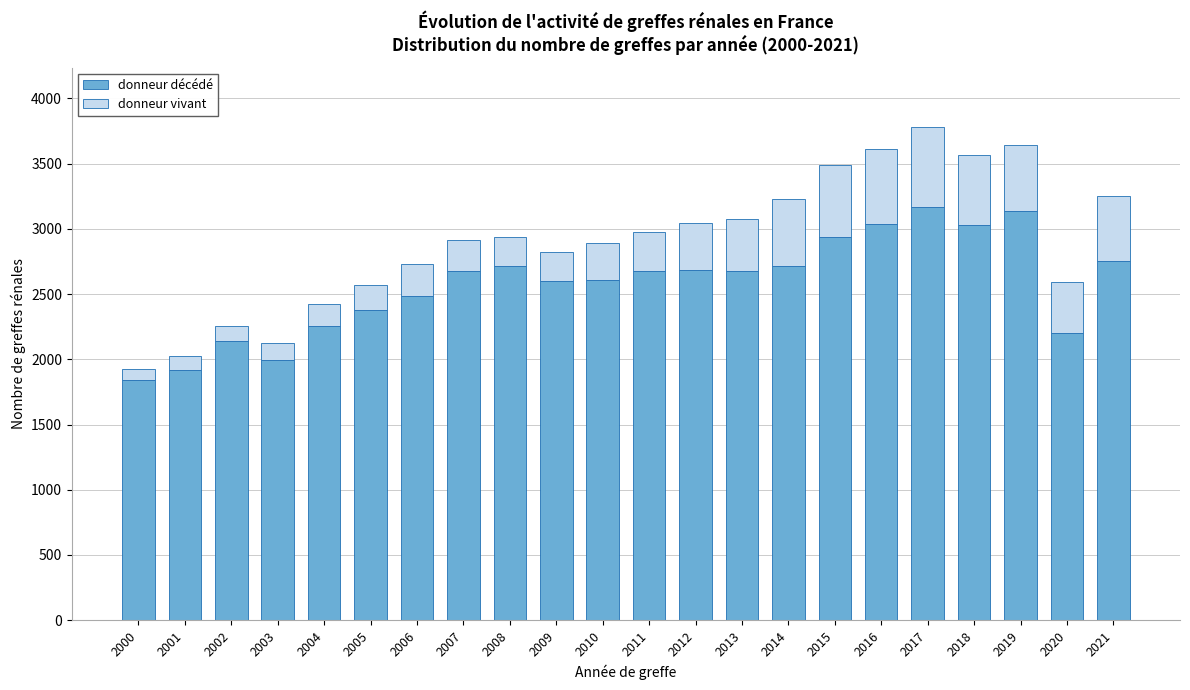

Is it true that donneur décédé equals 1991 at 2003?

True